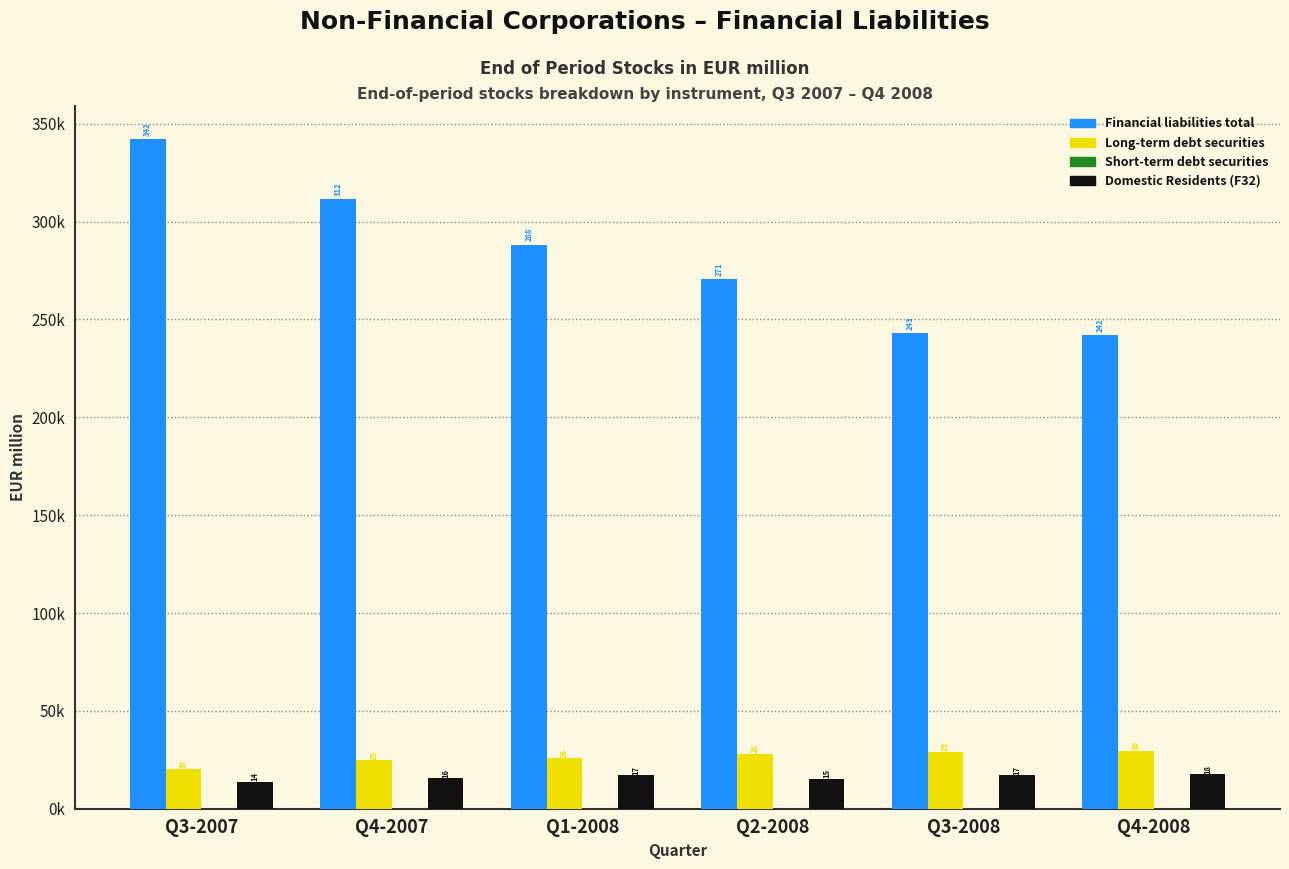

The value of Financial liabilities total at Q2-2008 is 270.7. True or false?

True